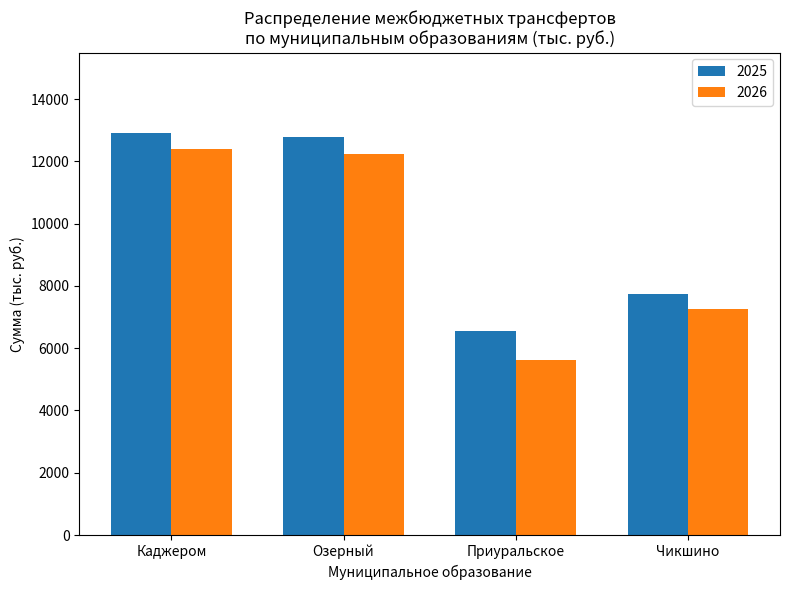

What is the difference between the highest and lowest values at Каджером?

503.7